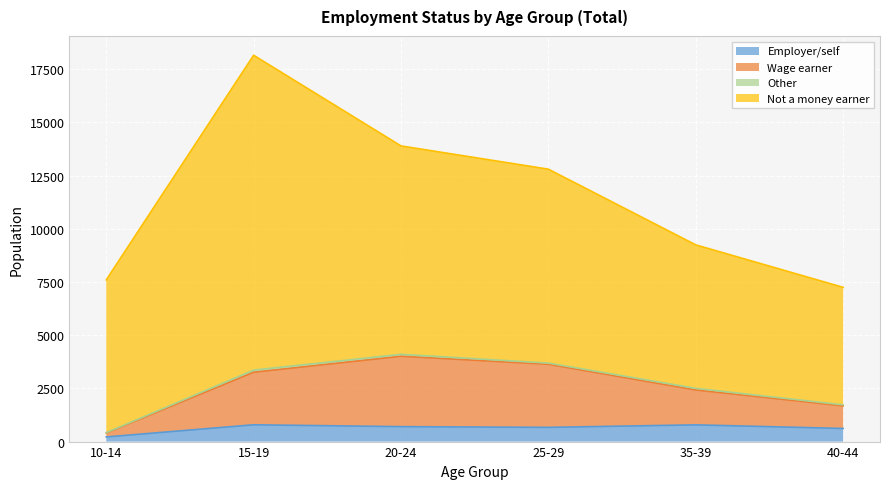

What is the maximum value for Employer/self?

789